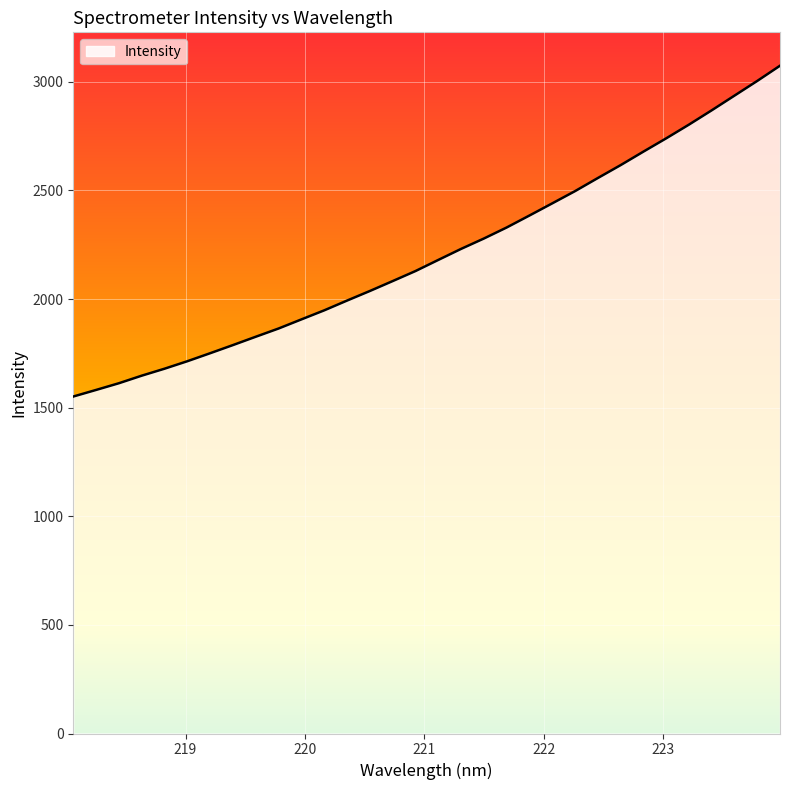

What is the smallest value displayed?

1551.4